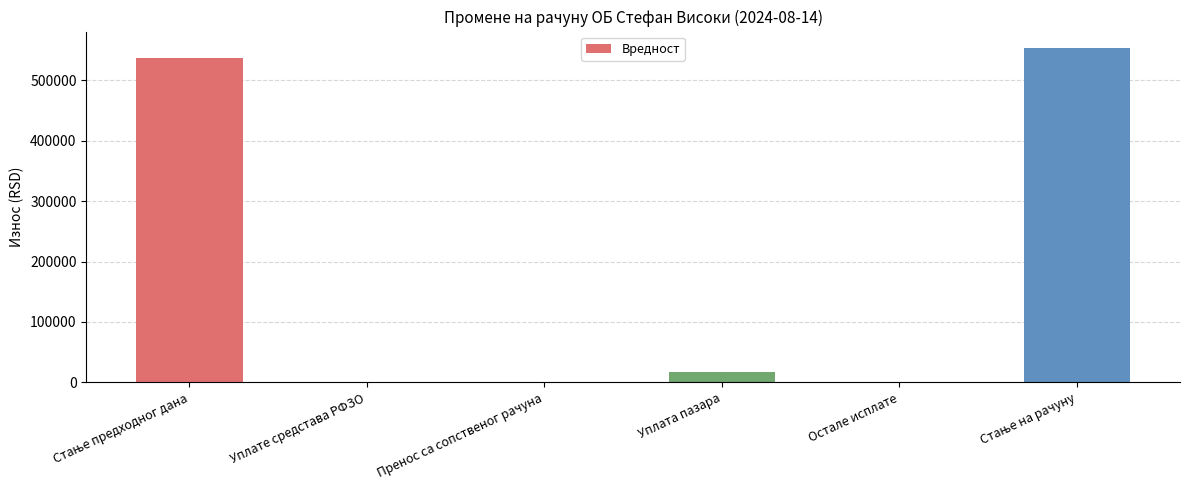

What is the sum of all values?

1105622.2